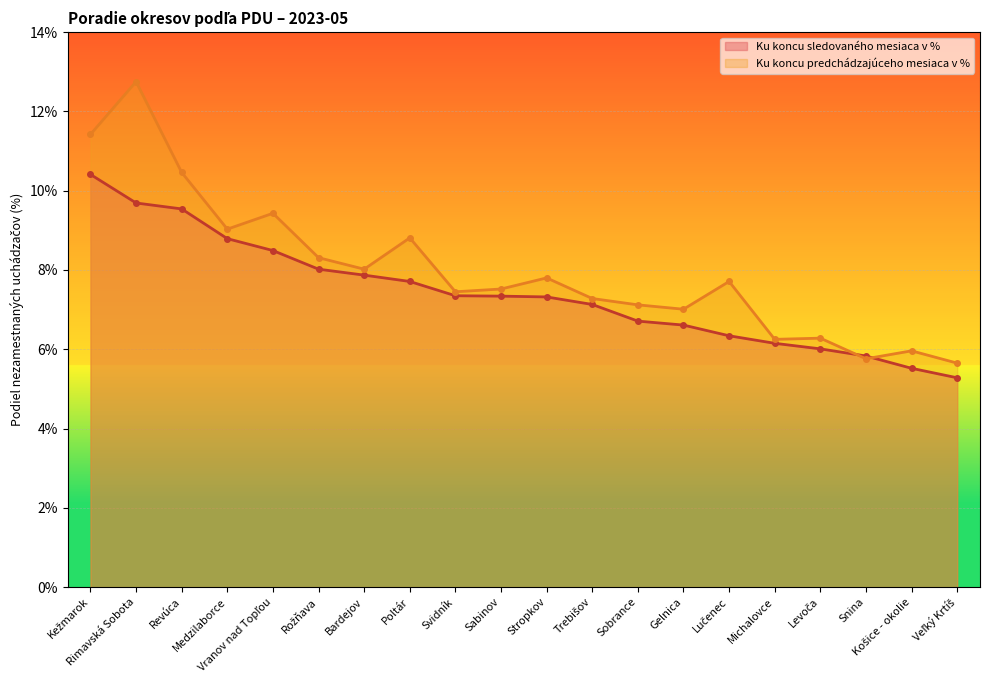

Reading right to left, transcribe all the data shown in this chart.

Ku koncu sledovaného mesiaca v %: Veľký Krtíš=5.3	Košice - okolie=5.5	Snina=5.8	Levoča=6.0	Michalovce=6.2	Lučenec=6.3	Gelnica=6.6	Sobrance=6.7	Trebišov=7.1	Stropkov=7.3	Sabinov=7.3	Svidník=7.3	Poltár=7.7	Bardejov=7.9	Rožňava=8.0	Vranov nad Topľou=8.5	Medzilaborce=8.8	Revúca=9.5	Rimavská Sobota=9.7	Kežmarok=10.4
Ku koncu predchádzajúceho mesiaca v %: Veľký Krtíš=5.7	Košice - okolie=6.0	Snina=5.8	Levoča=6.3	Michalovce=6.2	Lučenec=7.7	Gelnica=7.0	Sobrance=7.1	Trebišov=7.3	Stropkov=7.8	Sabinov=7.5	Svidník=7.5	Poltár=8.8	Bardejov=8.0	Rožňava=8.3	Vranov nad Topľou=9.4	Medzilaborce=9.0	Revúca=10.5	Rimavská Sobota=12.8	Kežmarok=11.4